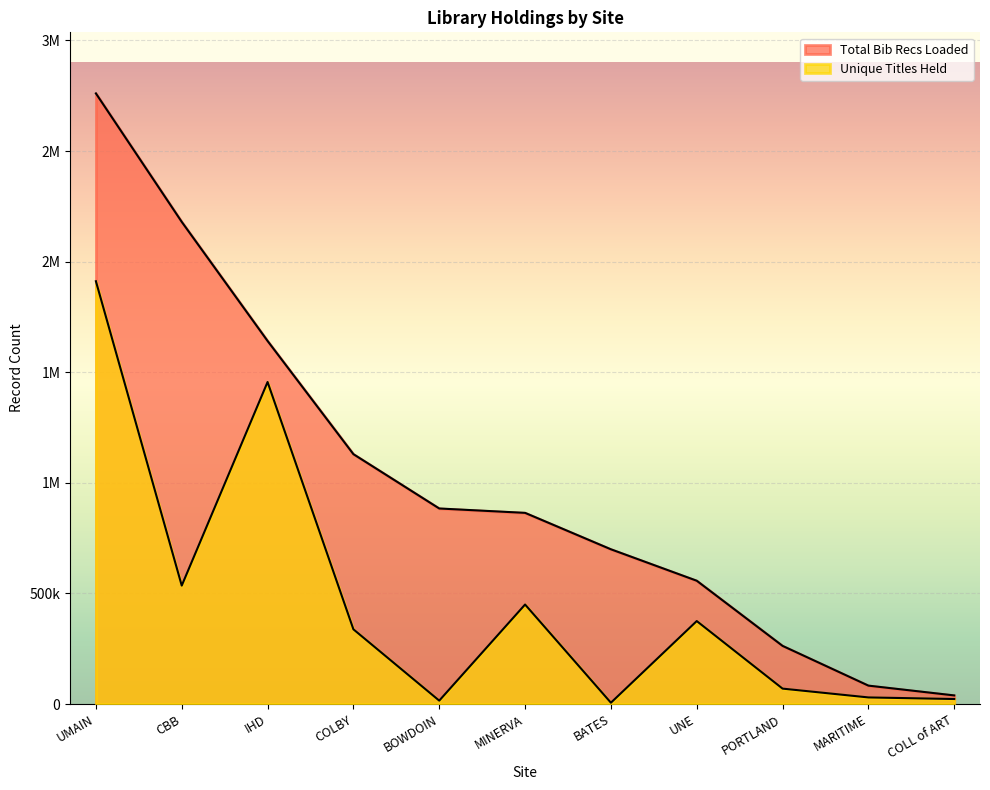

Where is the first local minimum for Unique Titles Held?

CBB